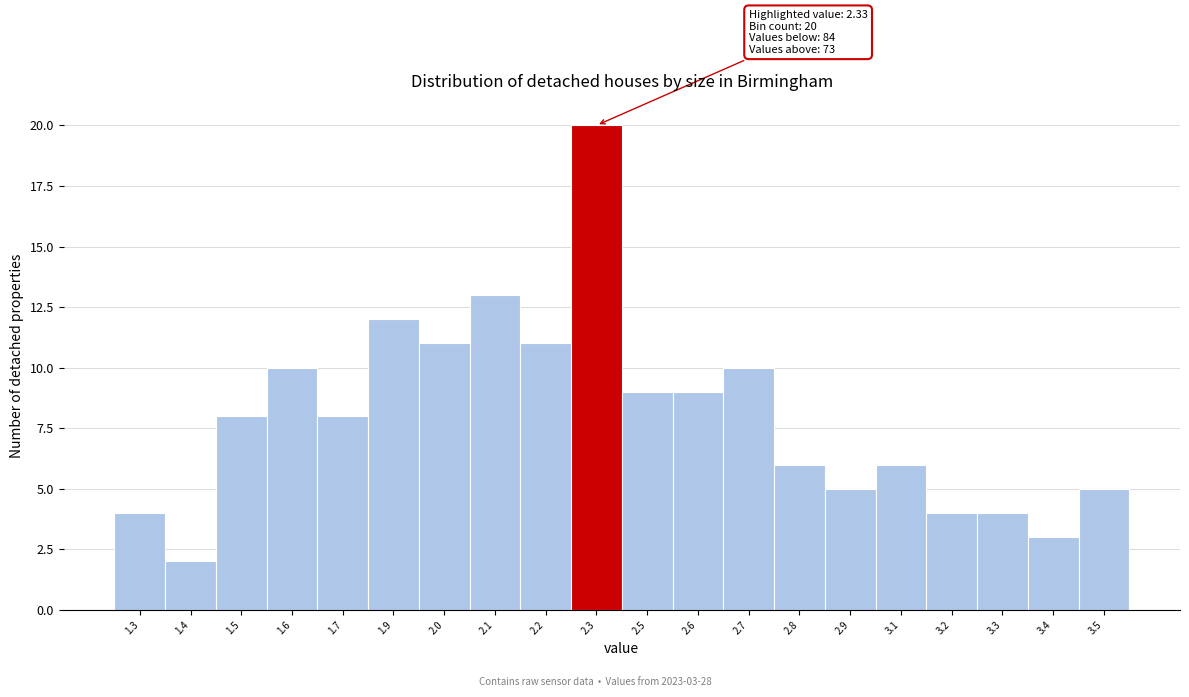

Reading left to right, list all the values displayed in this chart.

4	2	8	10	8	12	11	13	11	20	9	9	10	6	5	6	4	4	3	5